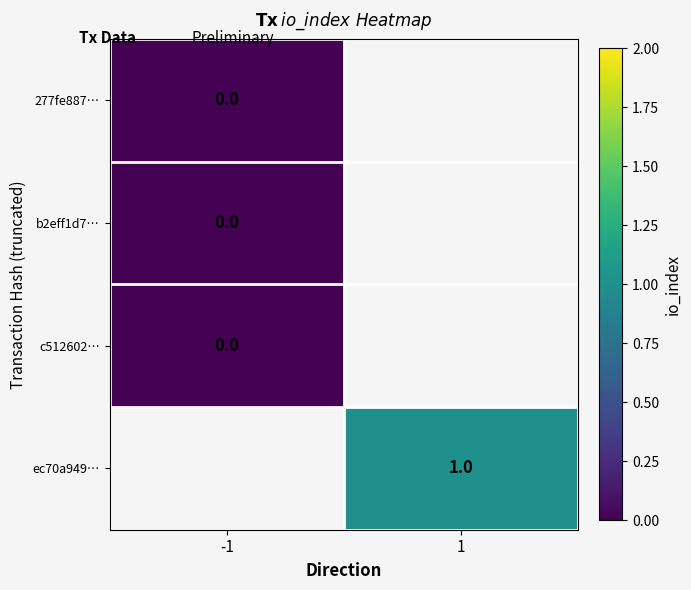

The ec70a949… series shows 1 at 1. True or false?

True